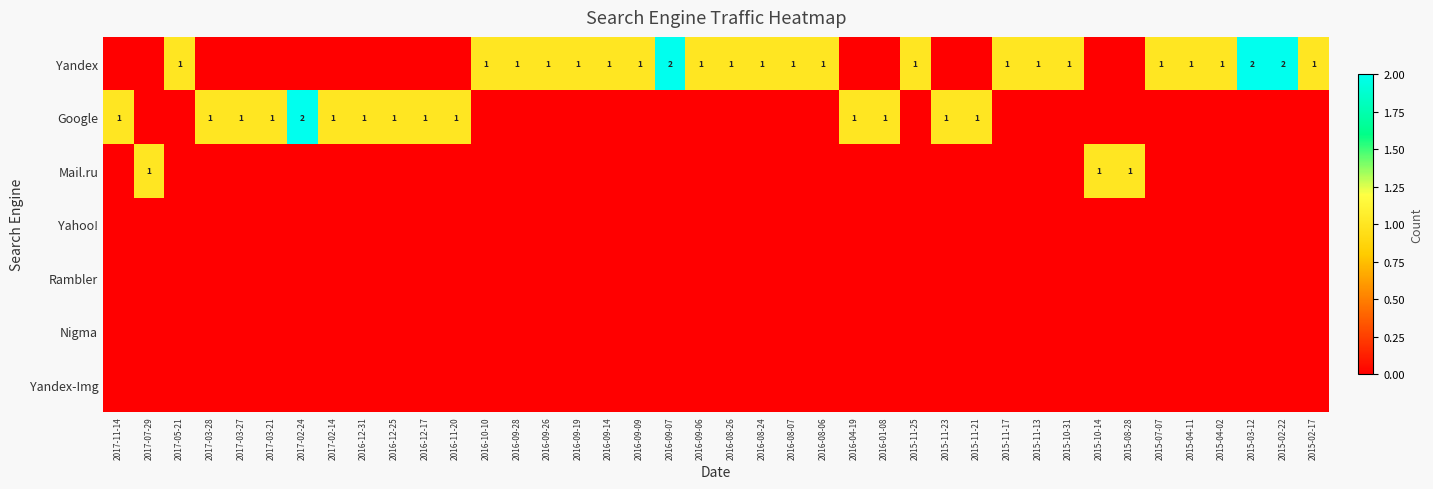

Is it true that Google equals 1 at 2016-12-31?

True